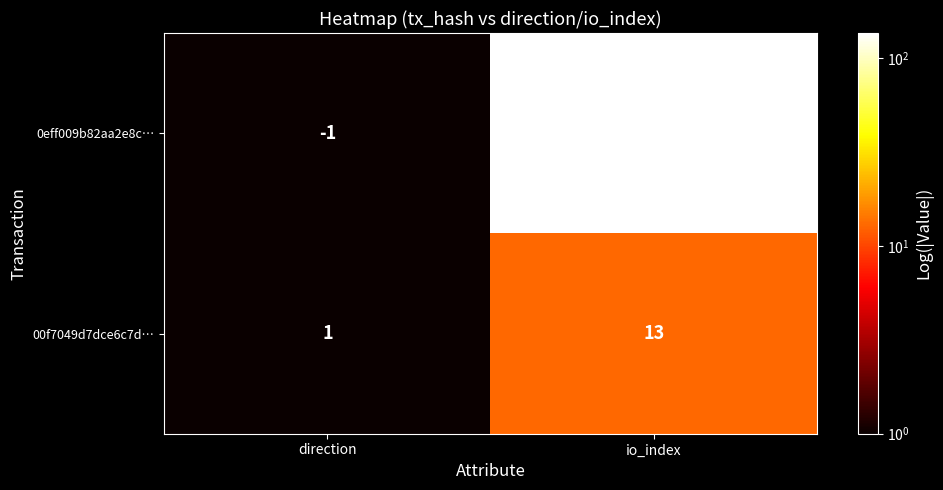

What is the sum of all 00f7049d7dce6c7d… values?

14